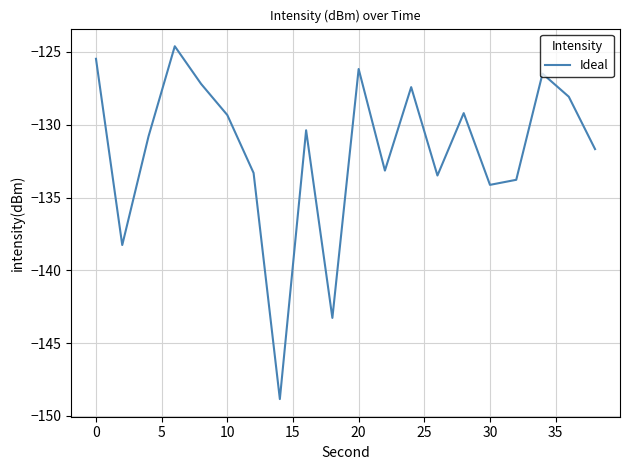

What is the difference between the maximum and minimum values?

24.2